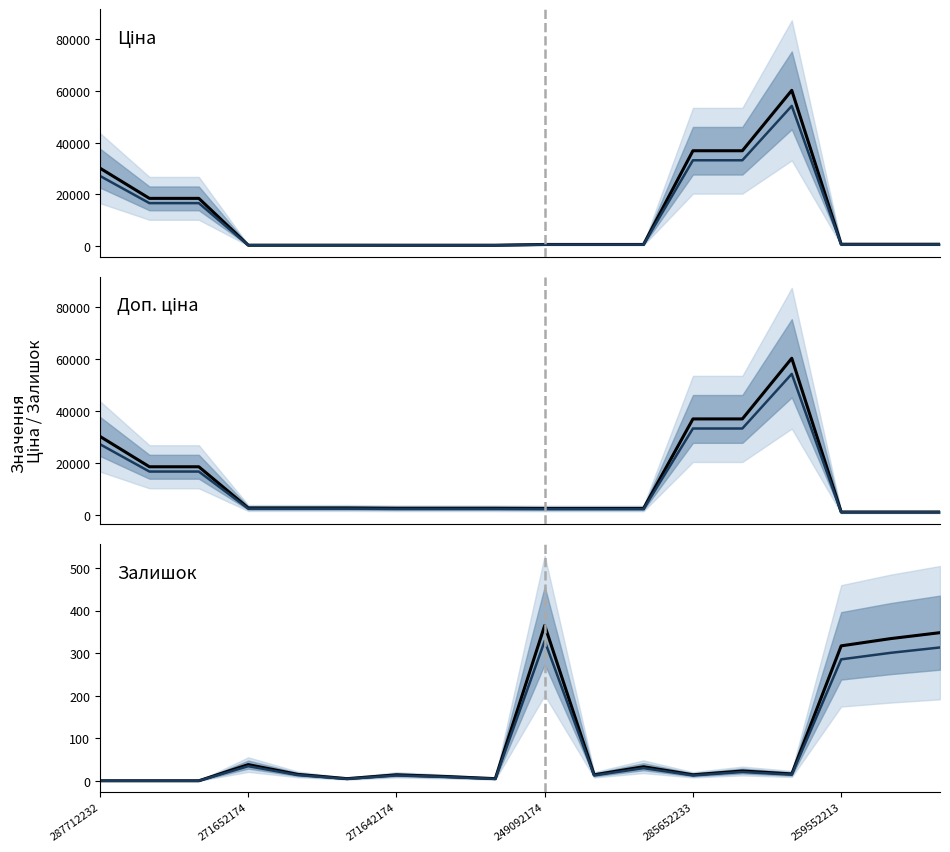

What is the difference between the highest and lowest values at 17?

690.9